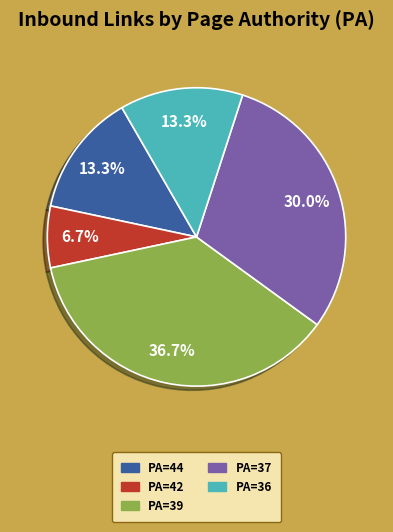

To the nearest percent, what is the difference between the largest and smallest slice percentages?

30%